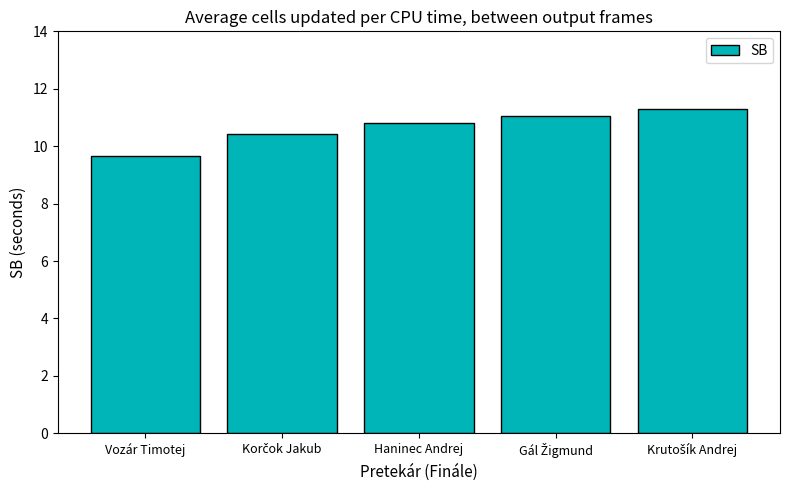

What position from the right is Haninec Andrej?

3